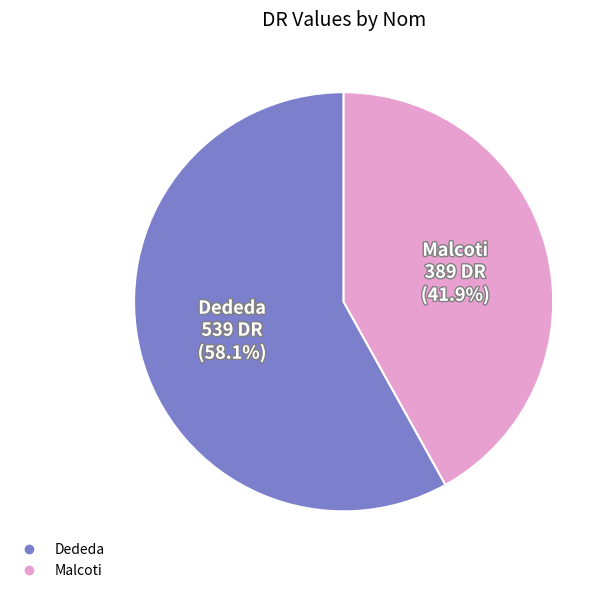

What percentage do Dededa and Malcoti together represent?

100.0%